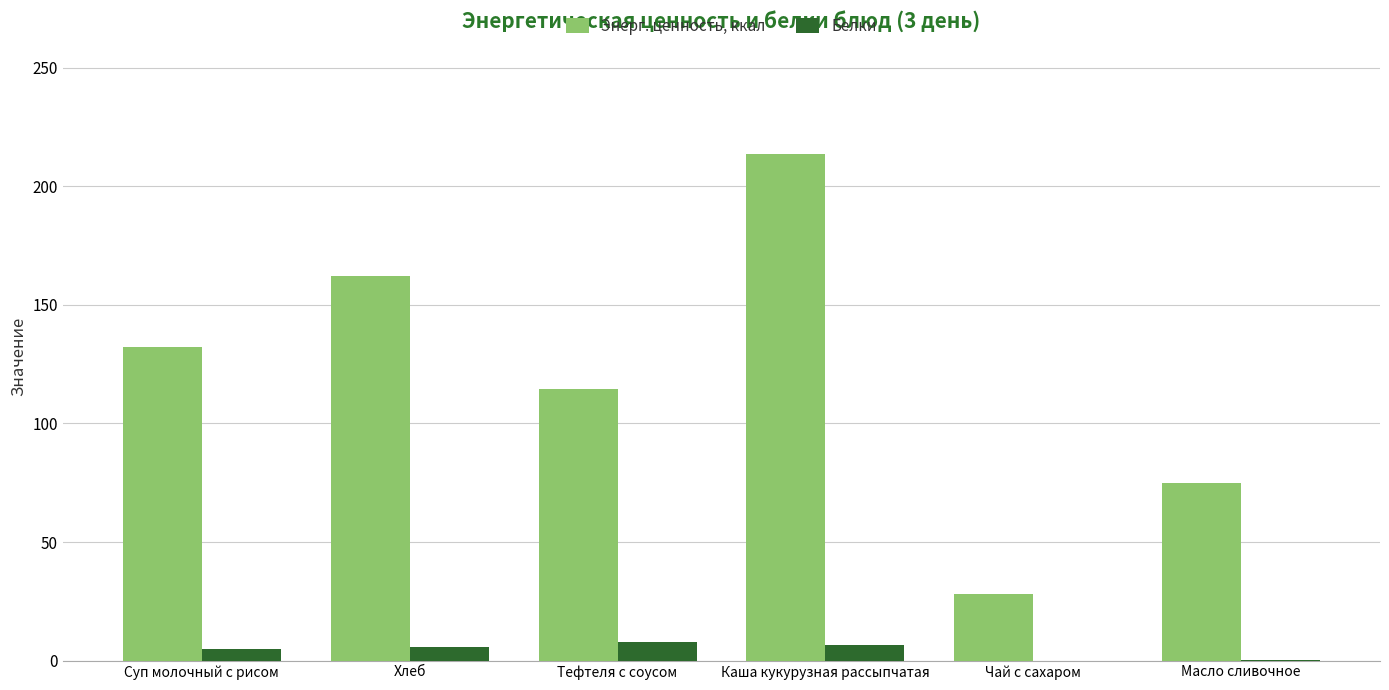

What is the sum of the Энерг. ценность, ккал values at Чай с сахаром and Хлеб?

190.2